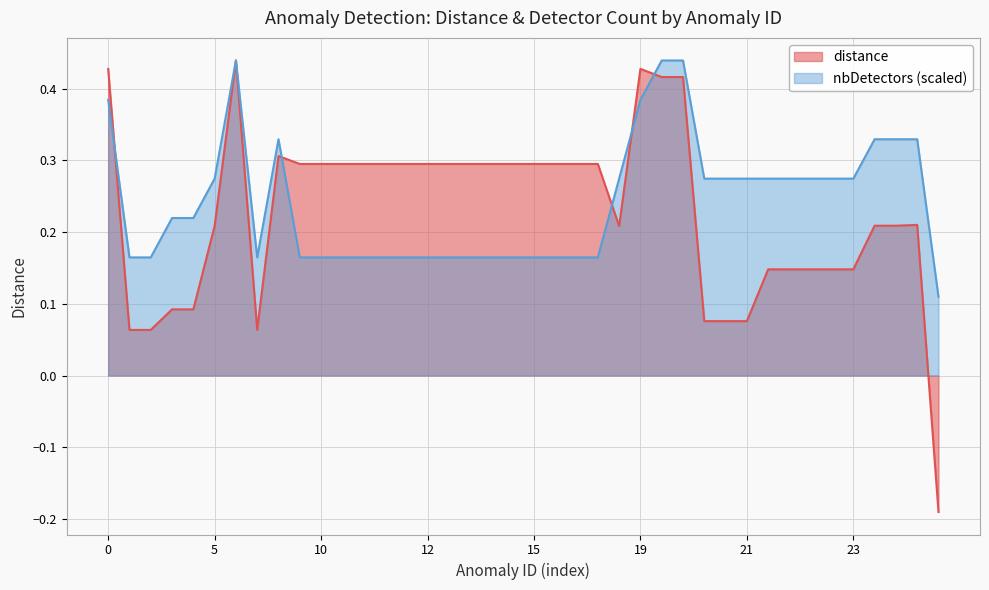

Which series has the largest total across all categories?

nbDetectors (scaled)